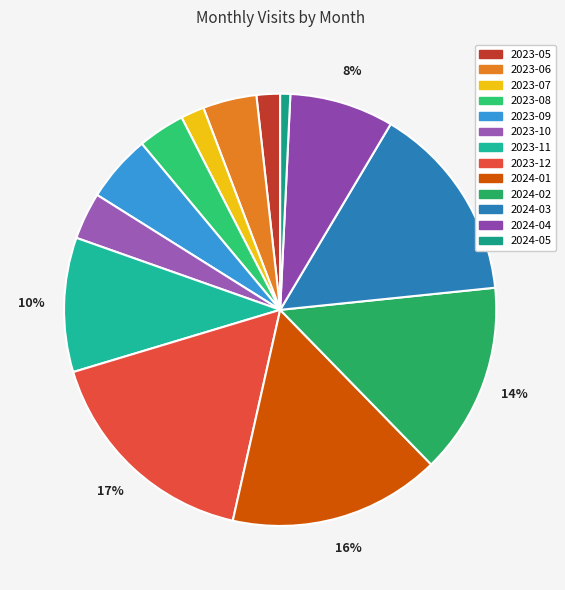

Combined, do 2024-01 and 2023-06 account for over 50%?

No